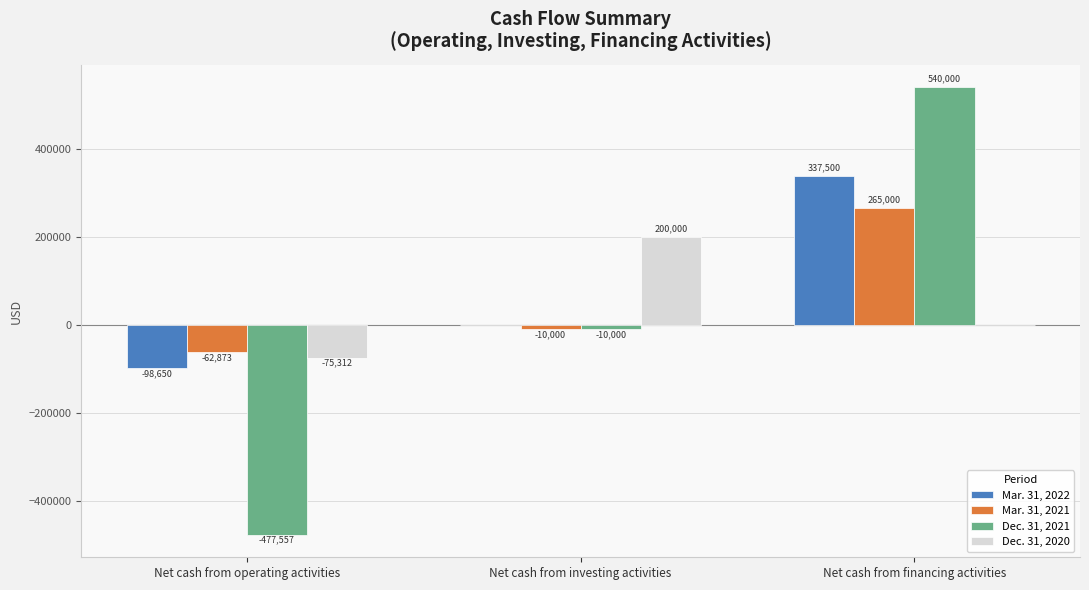

Which series has the largest total across all categories?

Mar. 31, 2022